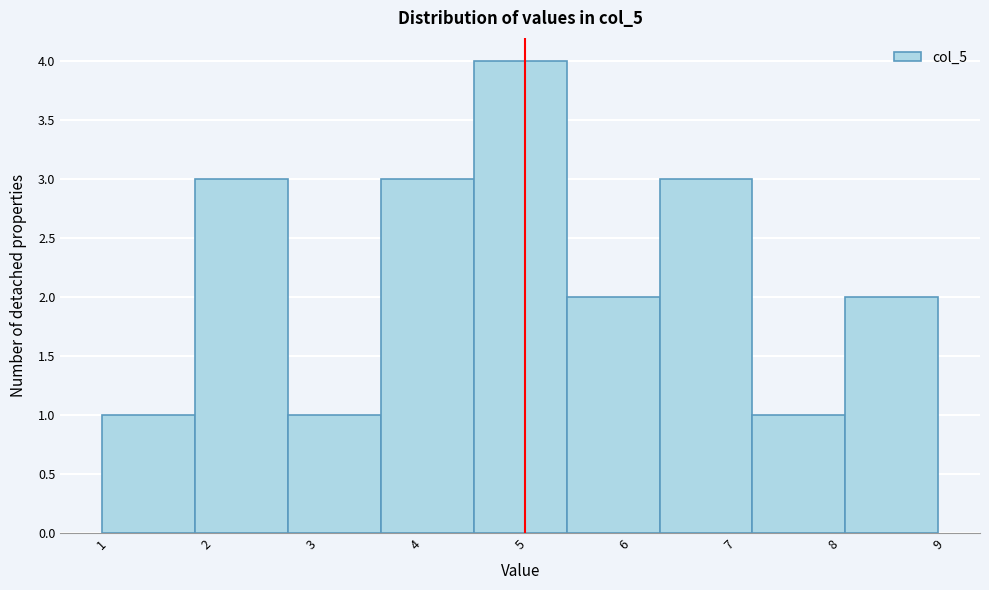

Reading left to right, transcribe this chart: for each bar, give the range it covers on the x-axis and its height. Neither the bar edges nor the heights are printed on the chart, so give them approximately, as read against the axes.

1.0 to 1.9: 1
1.9 to 2.8: 3
2.8 to 3.7: 1
3.7 to 4.6: 3
4.6 to 5.4: 4
5.4 to 6.3: 2
6.3 to 7.2: 3
7.2 to 8.1: 1
8.1 to 9.0: 2